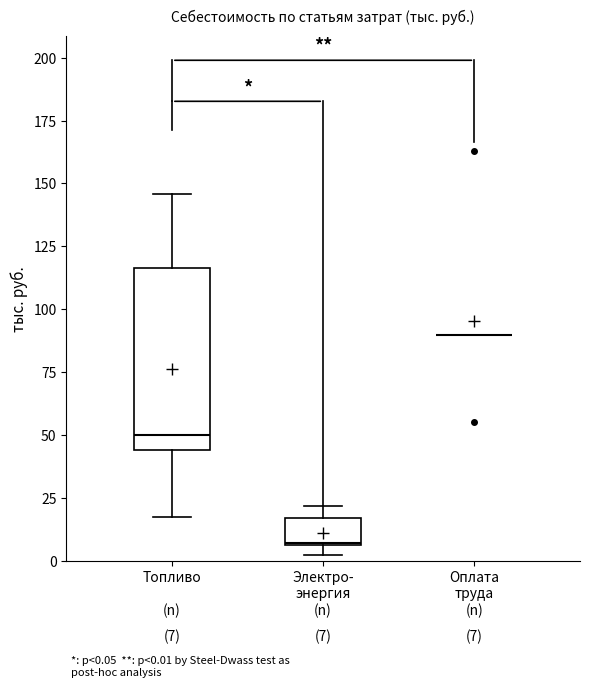

Which box is the tallest, from its lower edge to its upper edge?

Топливо